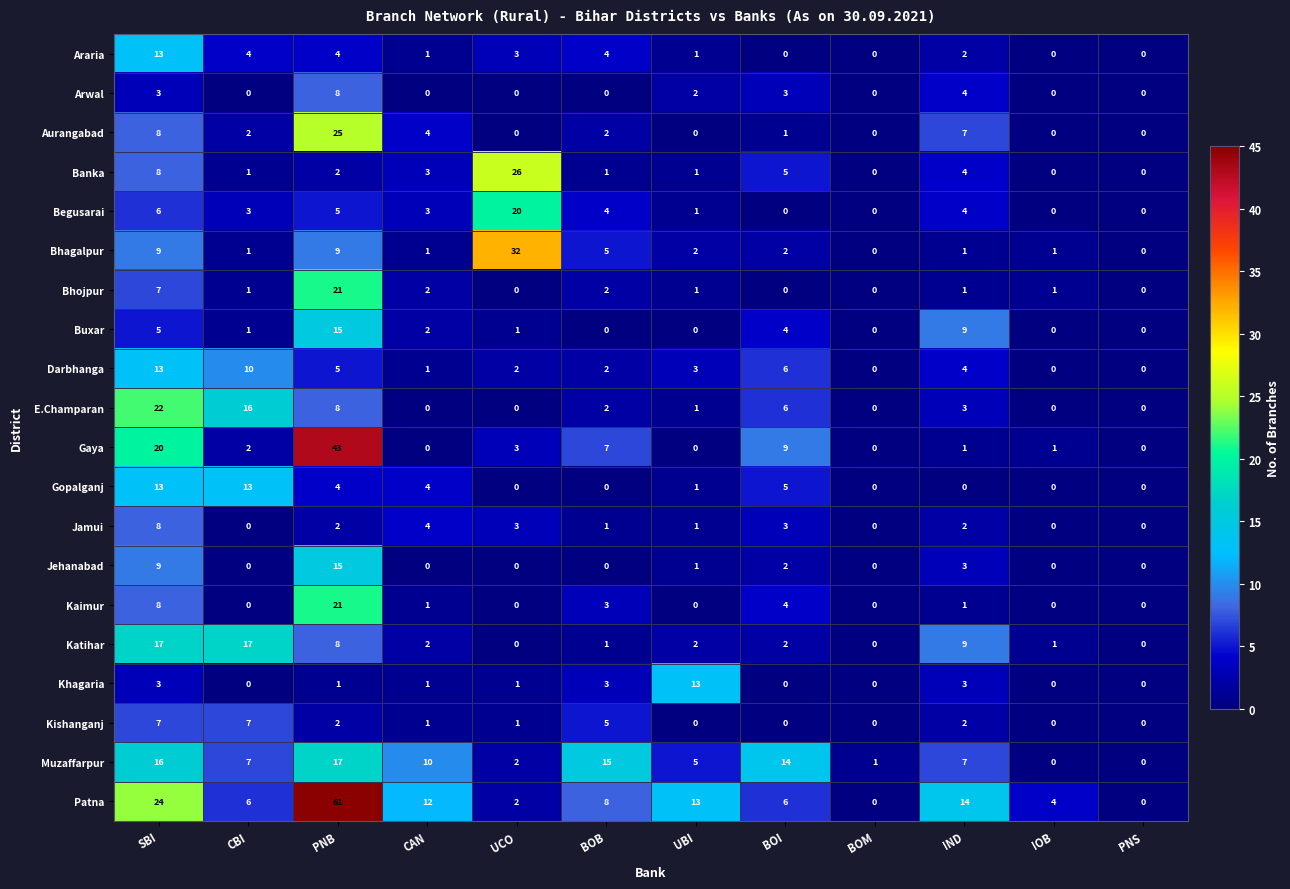

Which category has the highest value across all series?

PNB